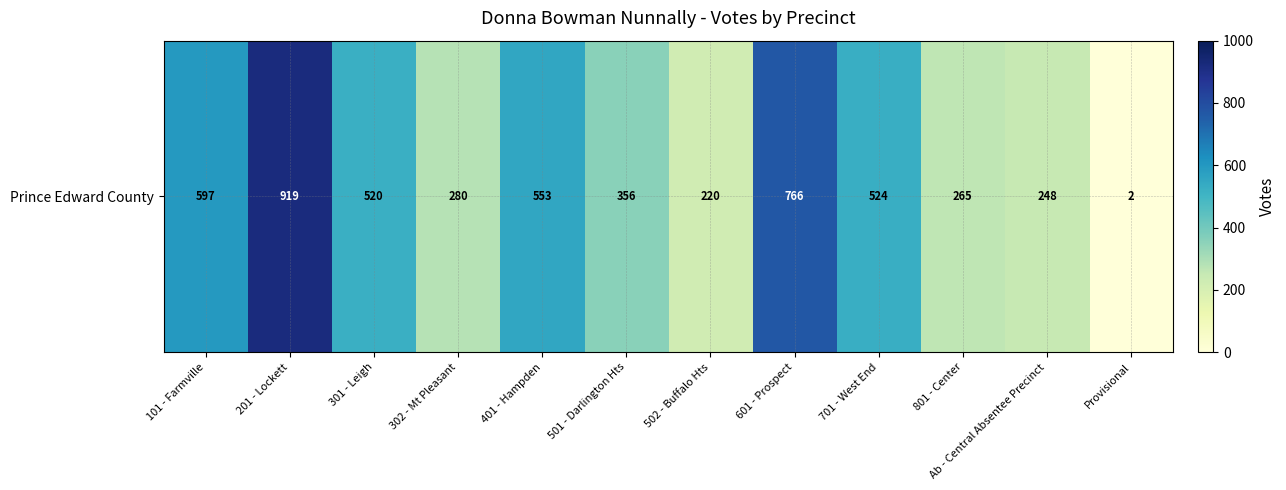

What is the sum of all values?

5250